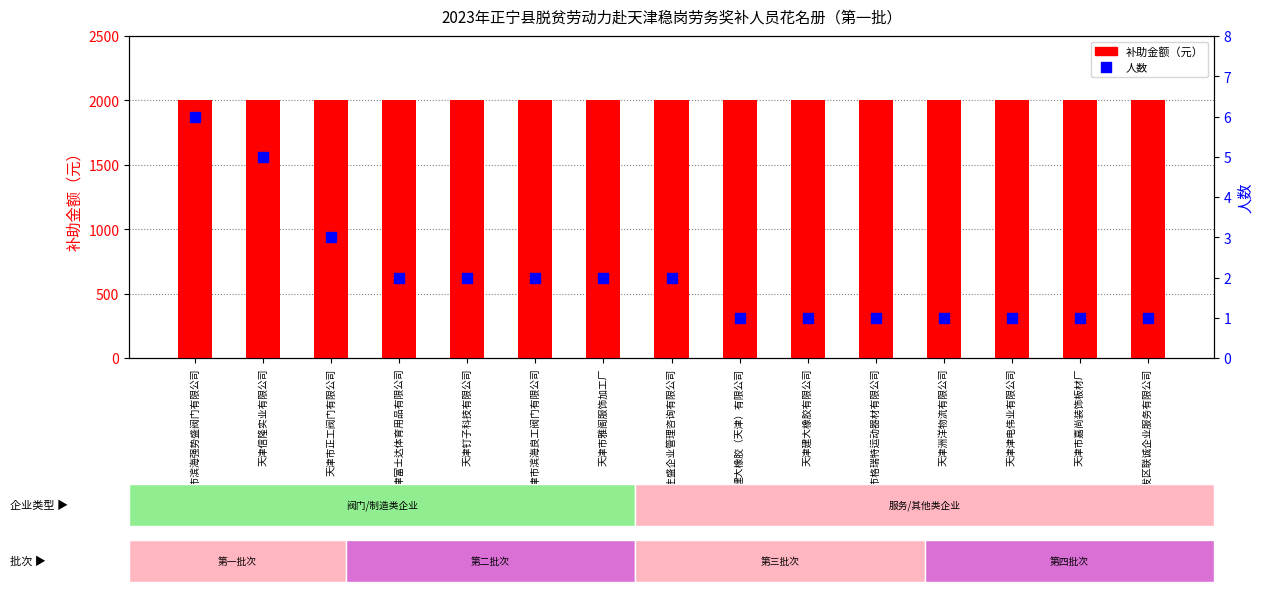

What are all the series names shown in the legend?

补助金额（元）, 人数